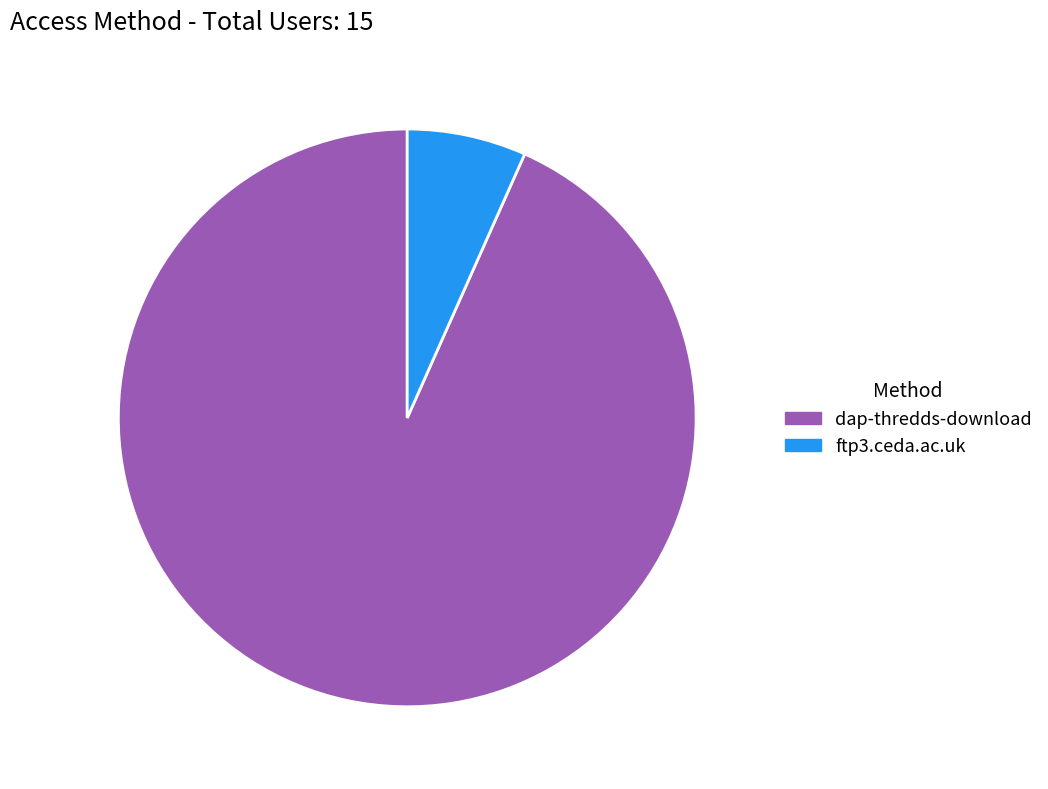

How many slices are in this pie chart?

2